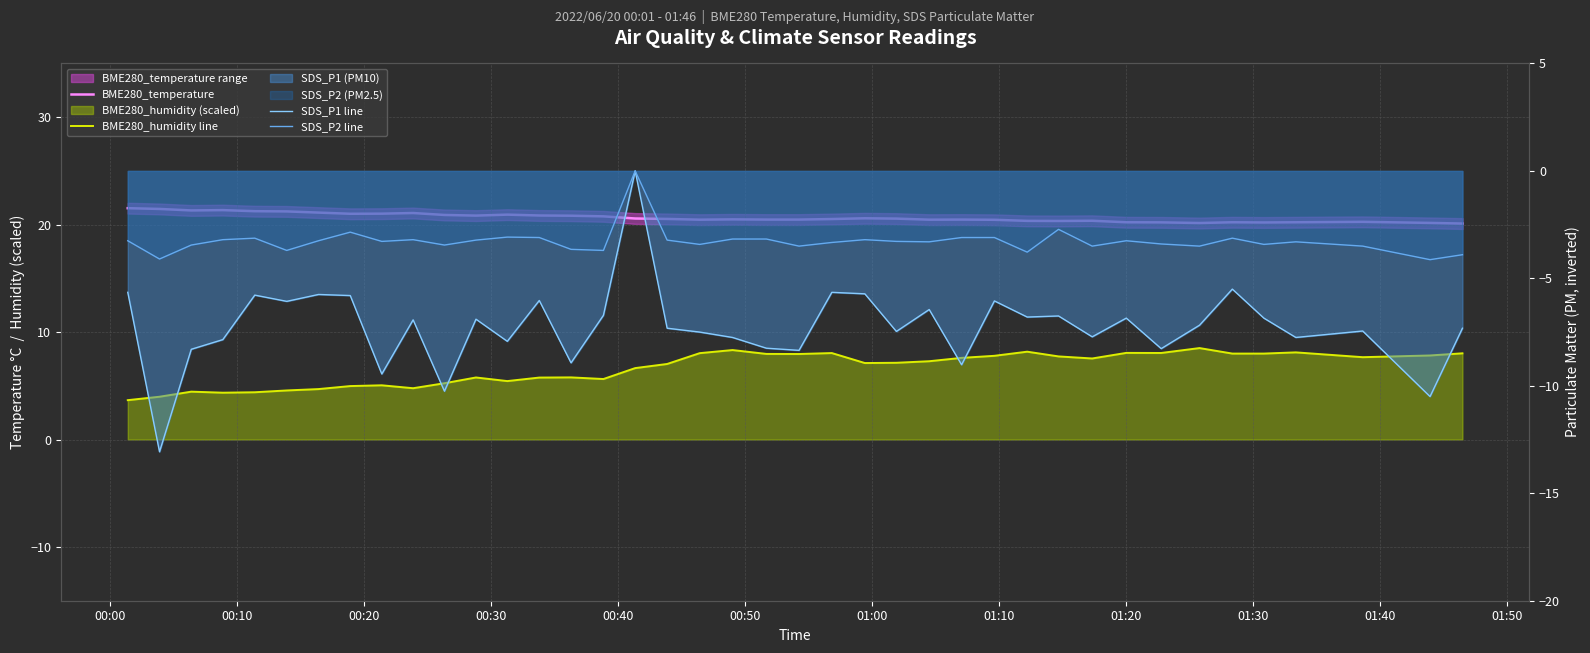

How many values in SDS_P2 line are below zero?

39